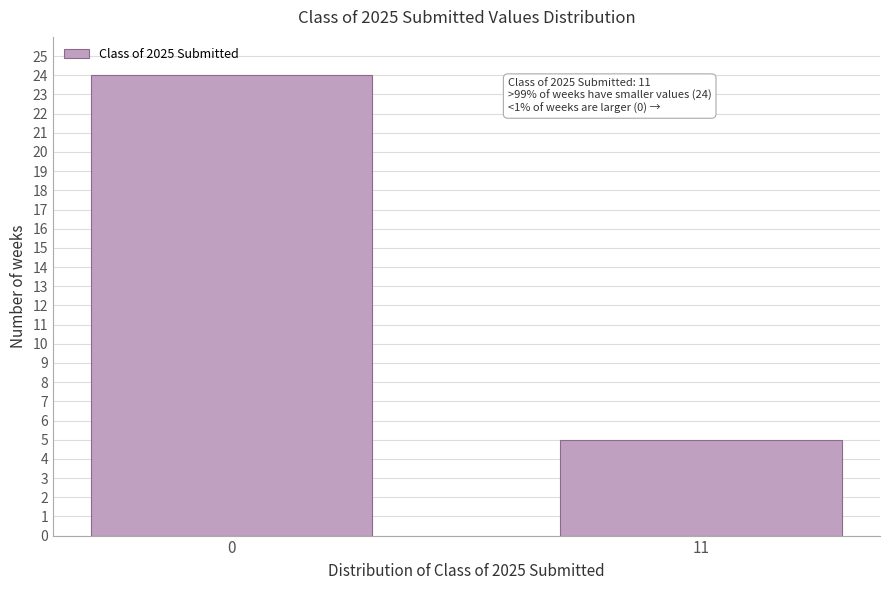

Reading left to right, what are all the values shown in this chart?

0=24	11=5